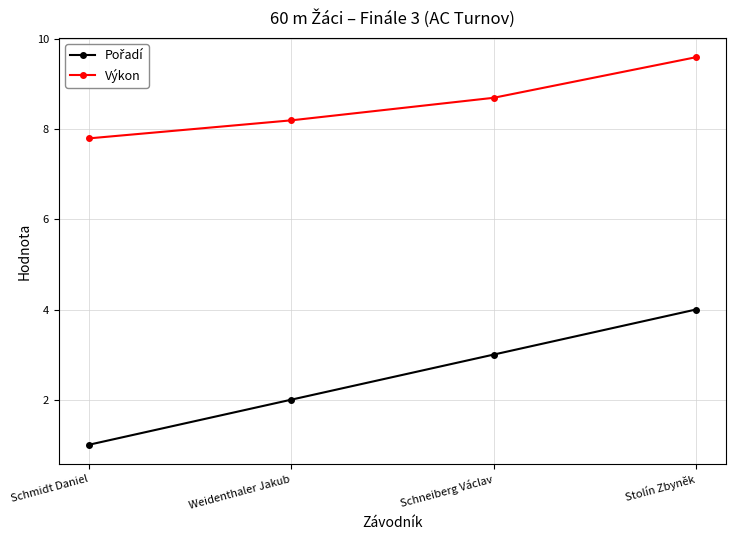

What is the total value across all series at Stolín Zbyněk?

13.6